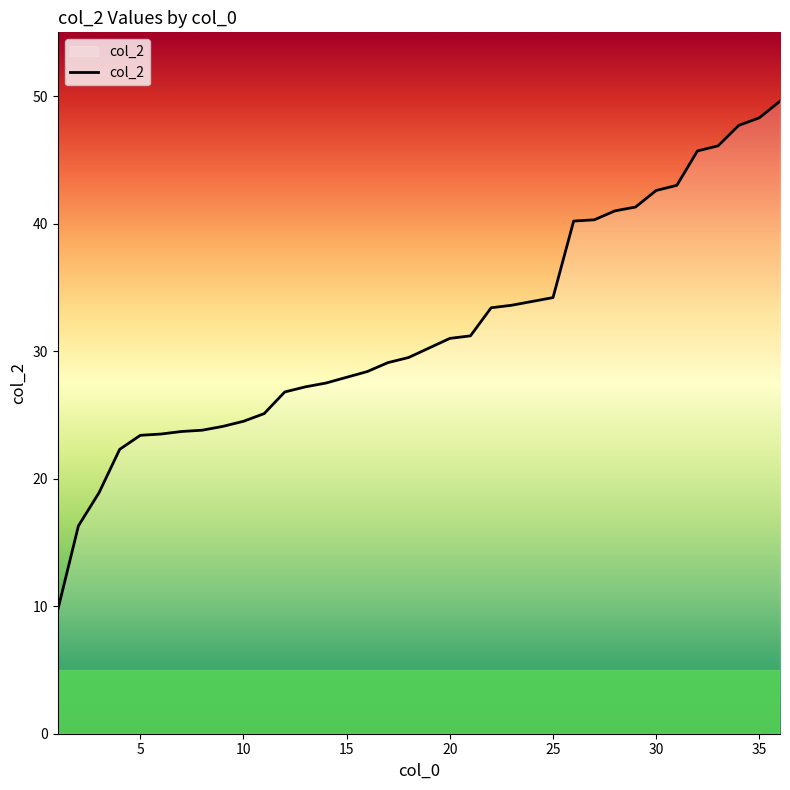

Does the chart have visible grid lines?

No